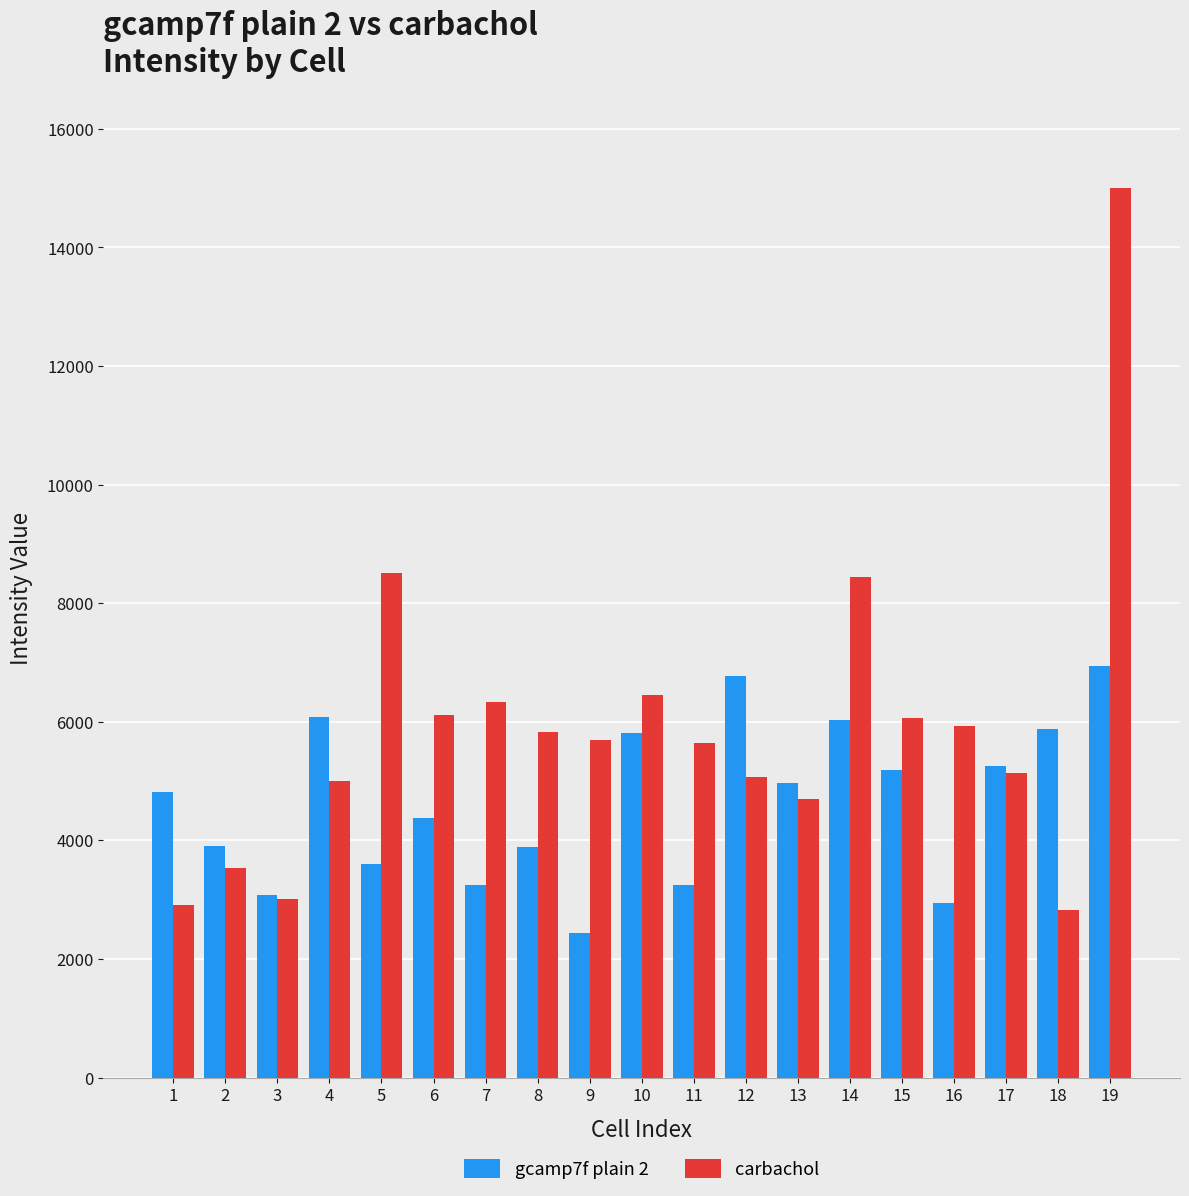

Which series has the largest range (max minus min)?

carbachol